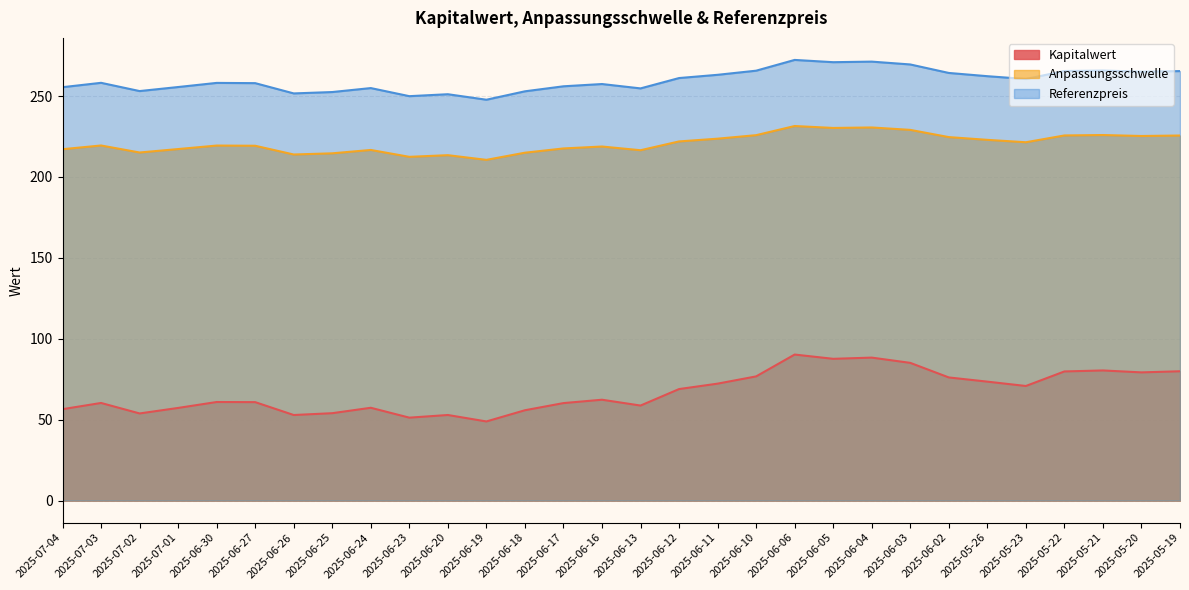

What is the label of the 7th point from the left?

2025-06-26